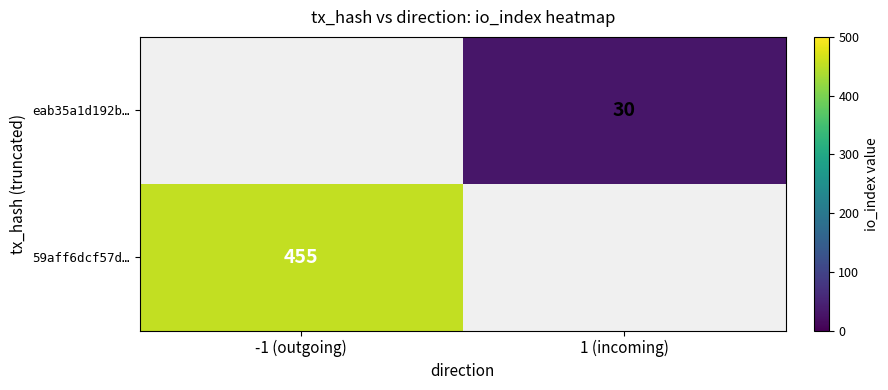

The value of 59aff6dcf57d… at -1 (outgoing) is 751. True or false?

False